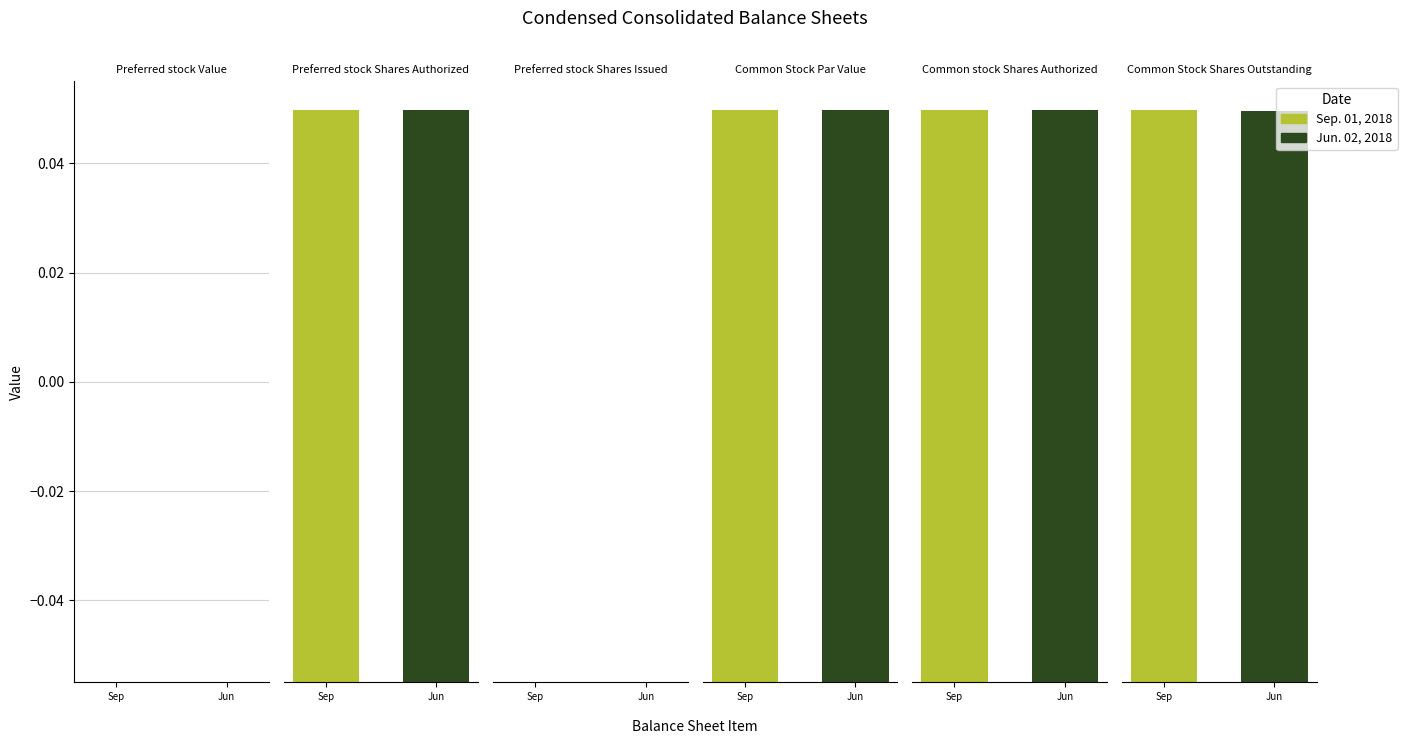

What position from the left is Preferred stock Shares Issued?

3